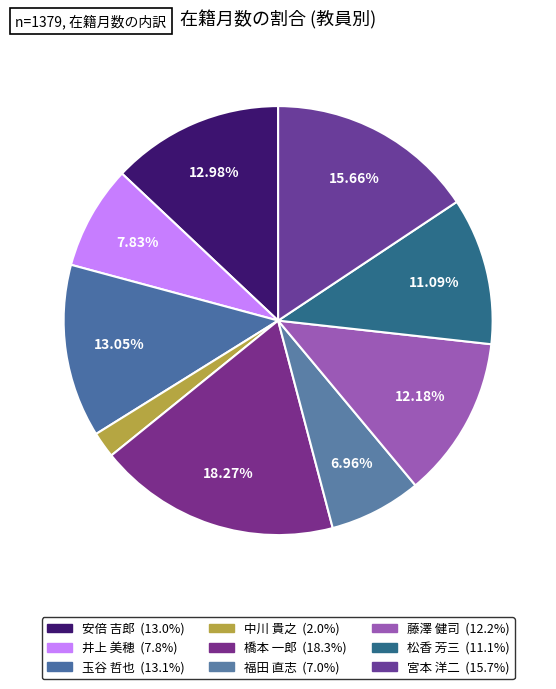

To the nearest percent, what is the difference between the 松香 芳三 and 橋本 一郎 slice percentages?

7%